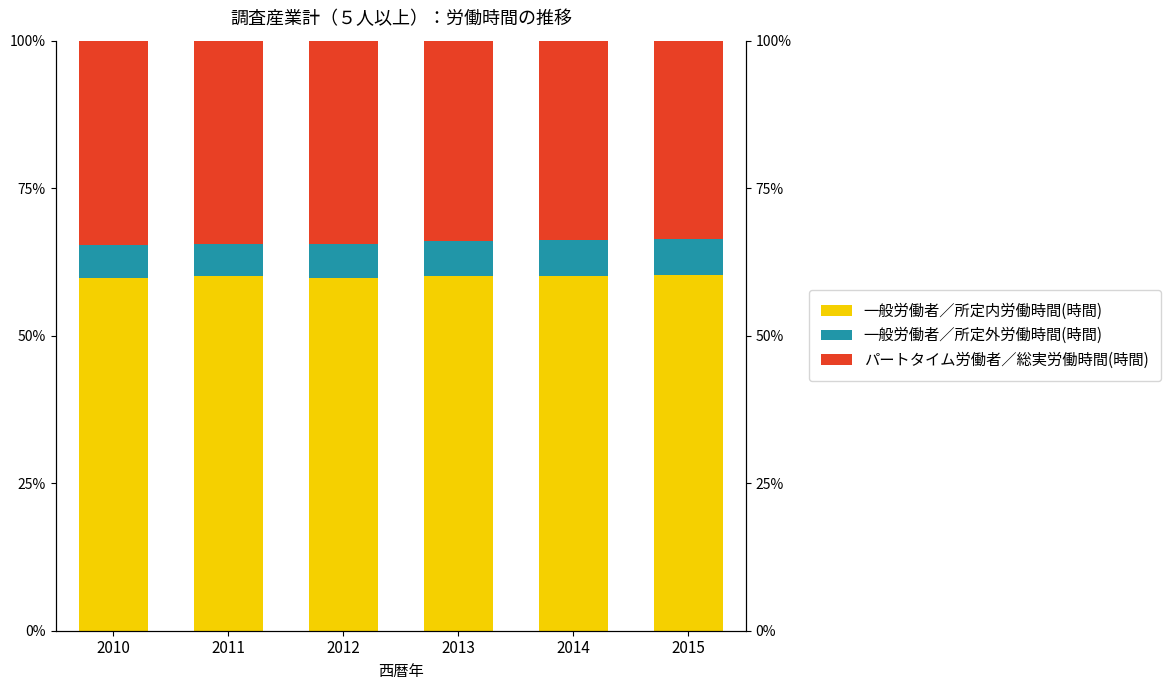

What is the difference between the パートタイム労働者／総実労働時間(時間) values at 2012 and 2010?

0.2